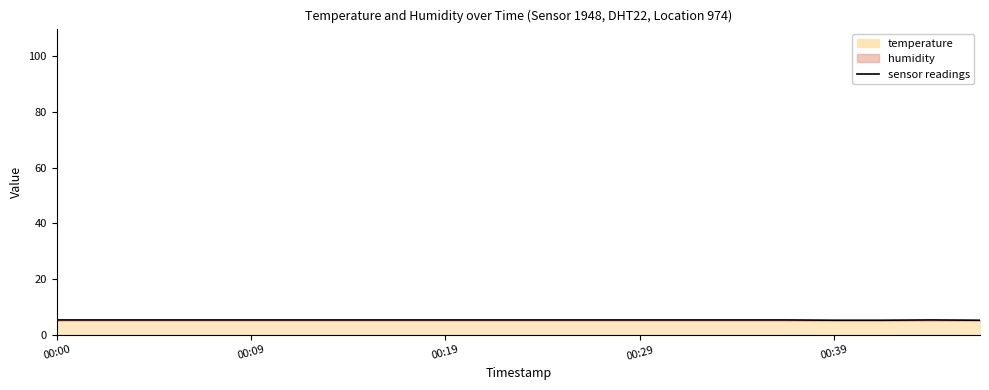

Where is the data nearest to the value 5?

00:39